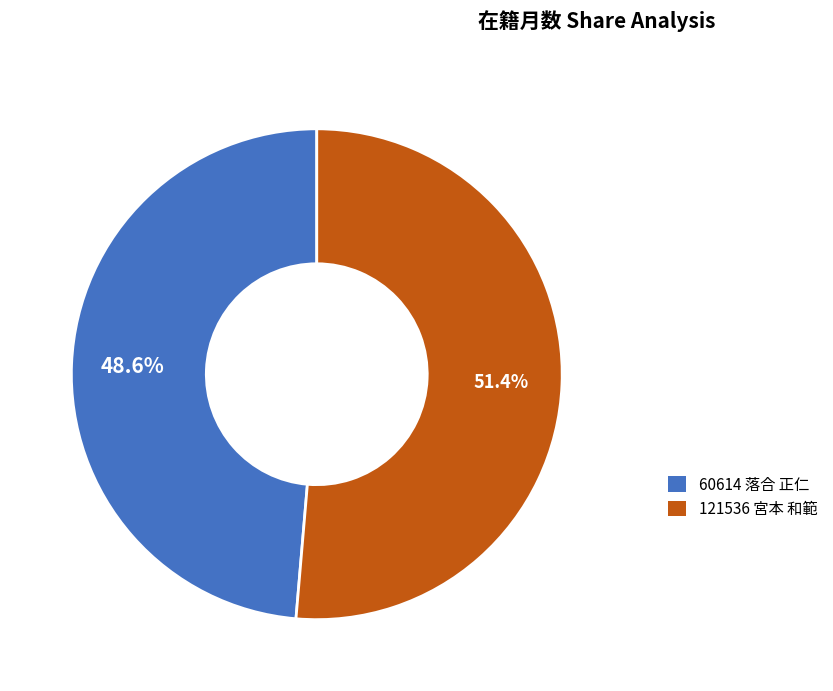

Combined, do 121536 宮本 和範 and 60614 落合 正仁 account for over 50%?

Yes